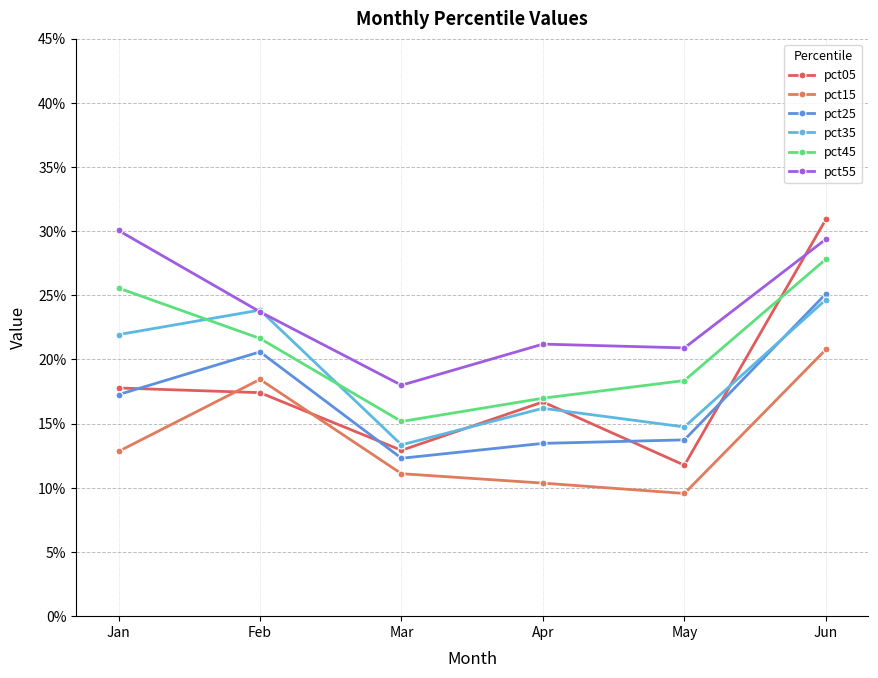

True or false: pct55 has a value of 0.2 at May.

True